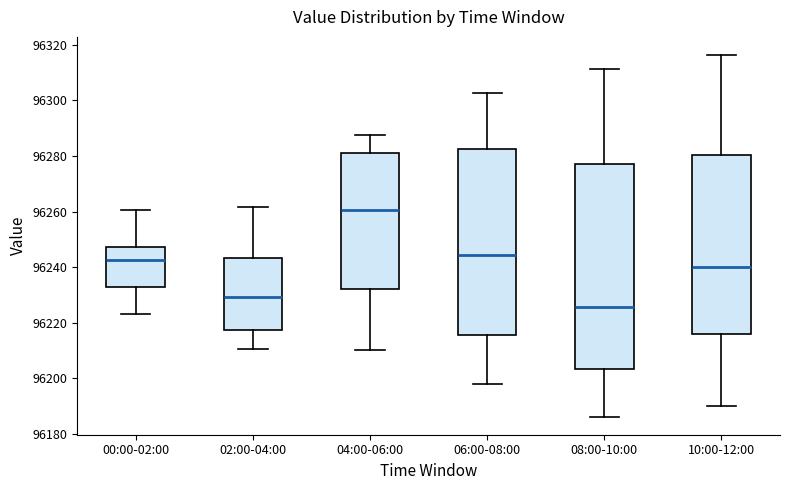

Reading left to right, read every box against the y-axis: the position of its median line, the range the box covers, and the ends of its whiskers. The values are not printed on the chart, so give them approximately, as read against the axis.

00:00-02:00: median 96242, box 96232 to 96248, whiskers 96224 to 96260
02:00-04:00: median 96230, box 96218 to 96244, whiskers 96210 to 96262
04:00-06:00: median 96260, box 96232 to 96280, whiskers 96210 to 96288
06:00-08:00: median 96244, box 96216 to 96282, whiskers 96198 to 96302
08:00-10:00: median 96226, box 96204 to 96278, whiskers 96186 to 96312
10:00-12:00: median 96240, box 96216 to 96280, whiskers 96190 to 96316